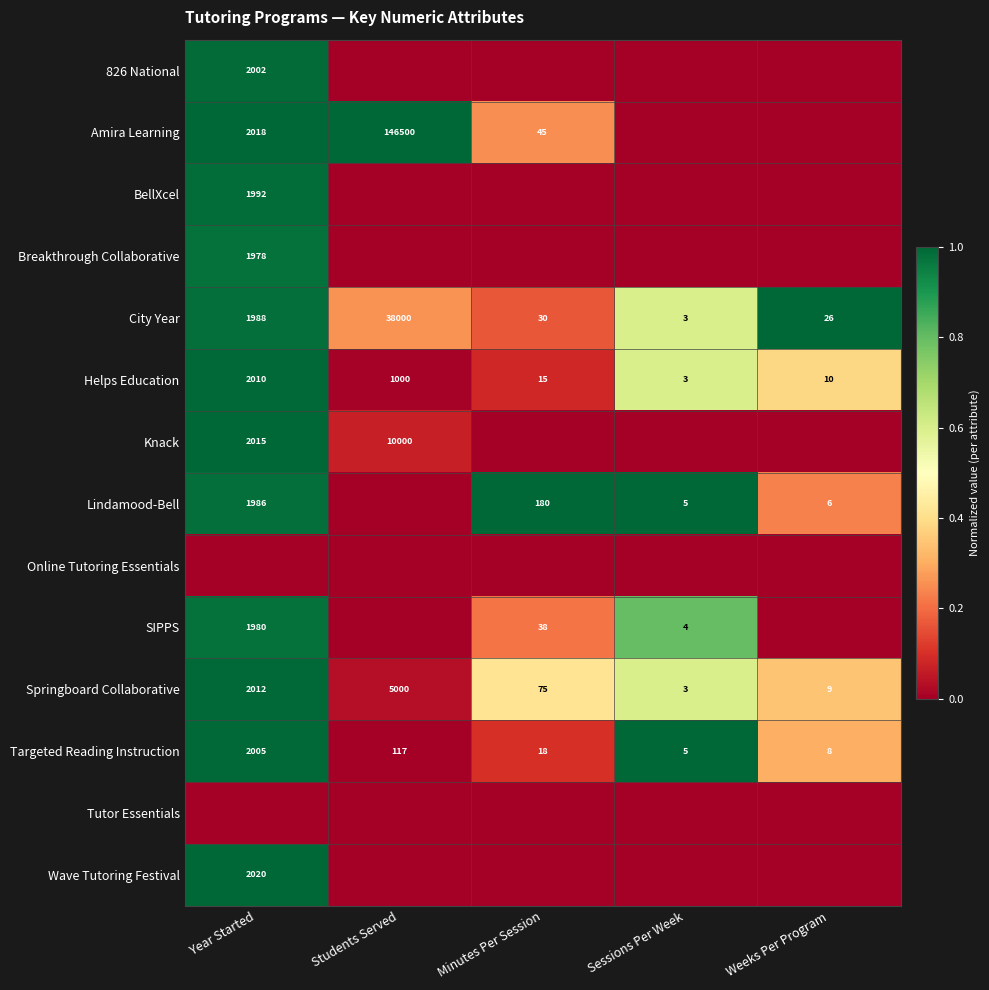

What is the minimum value for Helps Education?

3